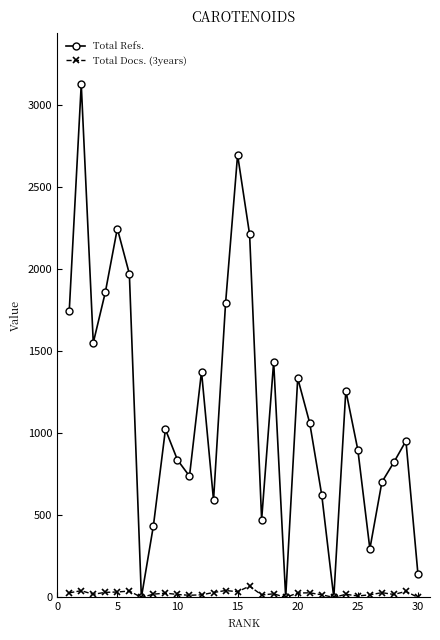

Rank the series by their maximum value, from highest to lowest.

Total Refs., Total Docs. (3years)